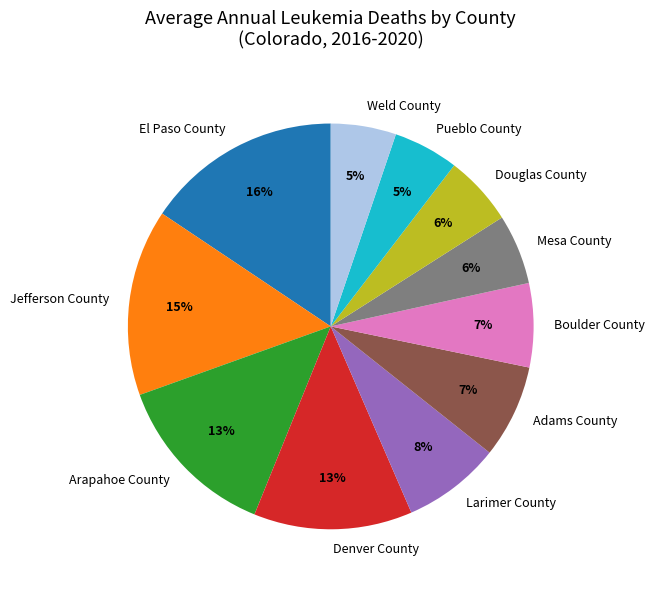

To the nearest percent, what percentage of the pie is Jefferson County?

15%